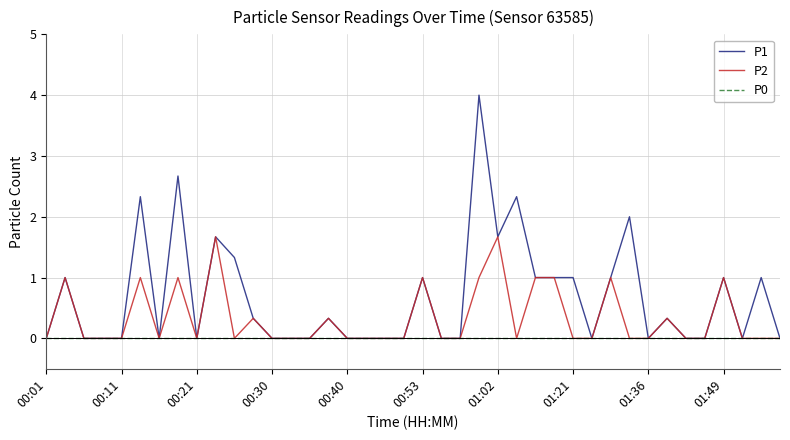

What is the greatest value displayed?

4.0